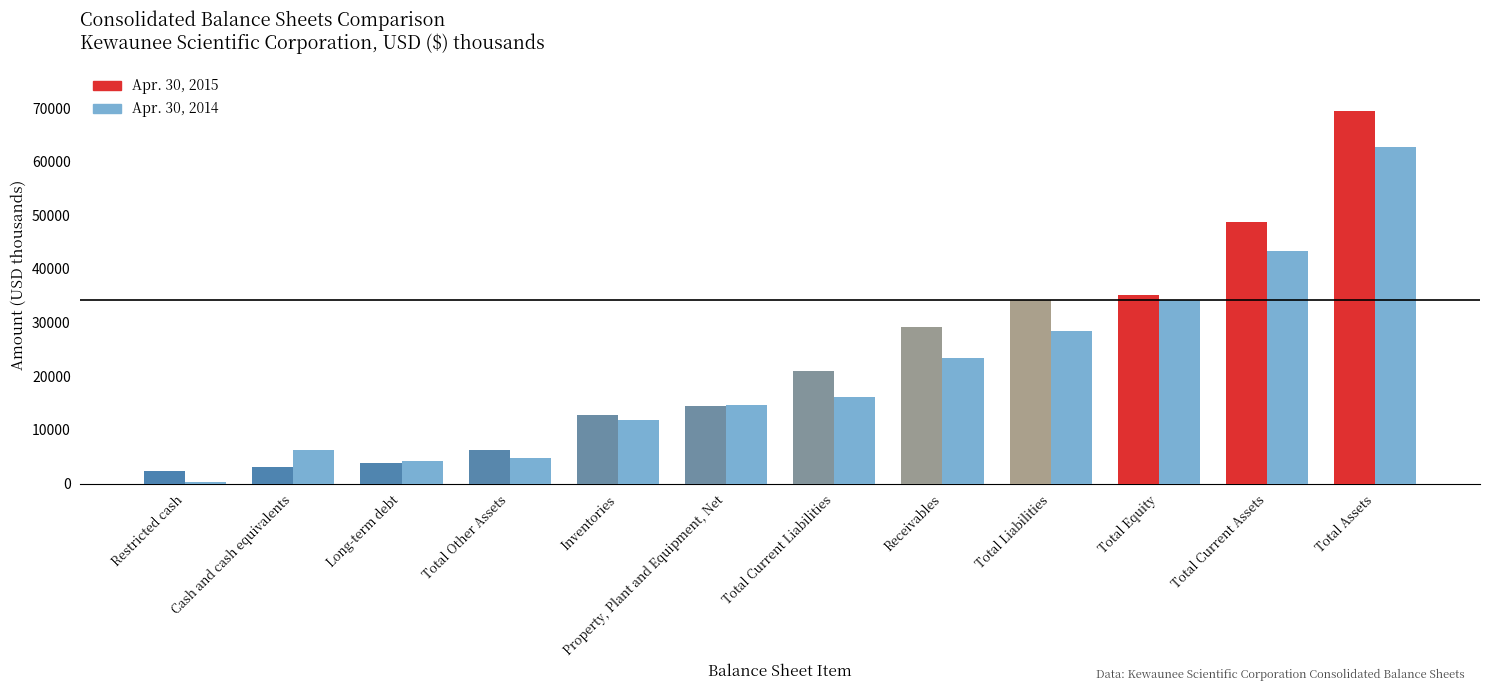

How many data points does each series have?

12